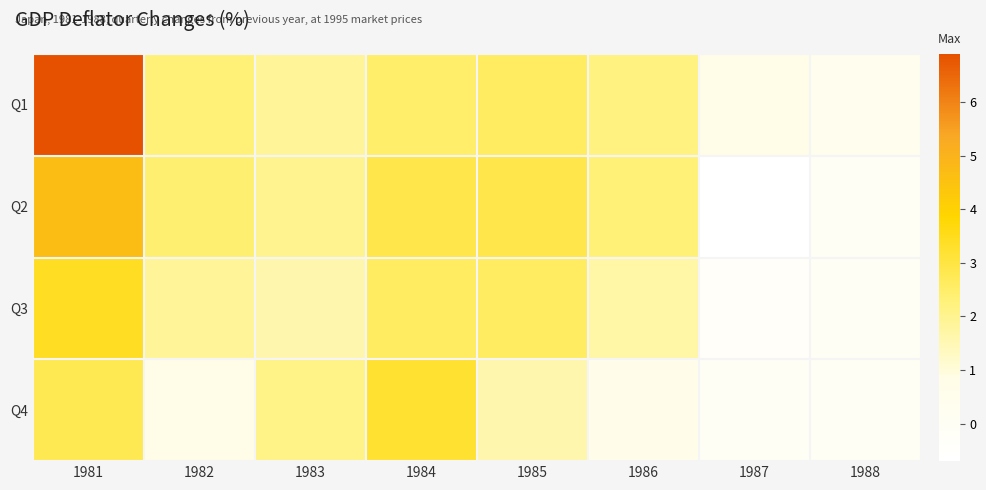

How many distinct data groups are displayed?

4